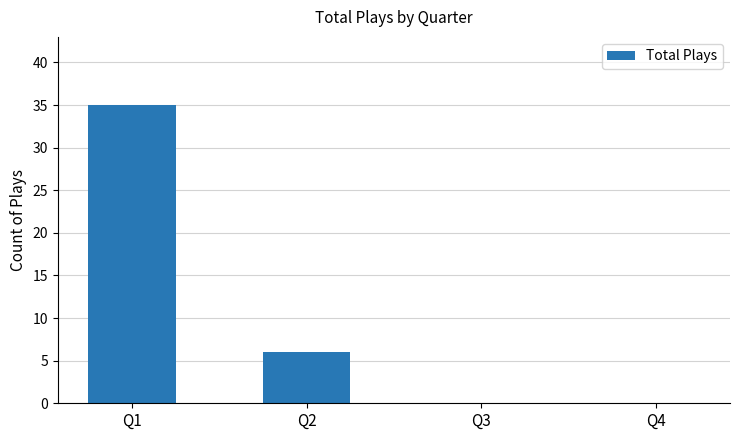

What is the change in value from Q1 to Q2?

-29